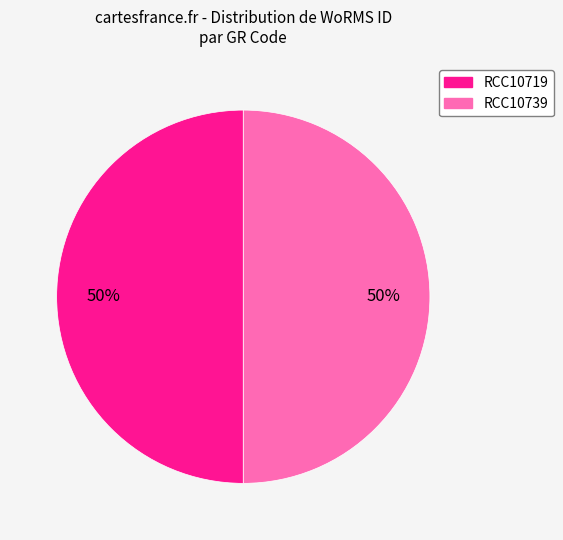

Is the sum of RCC10719 and RCC10739 greater than half?

Yes